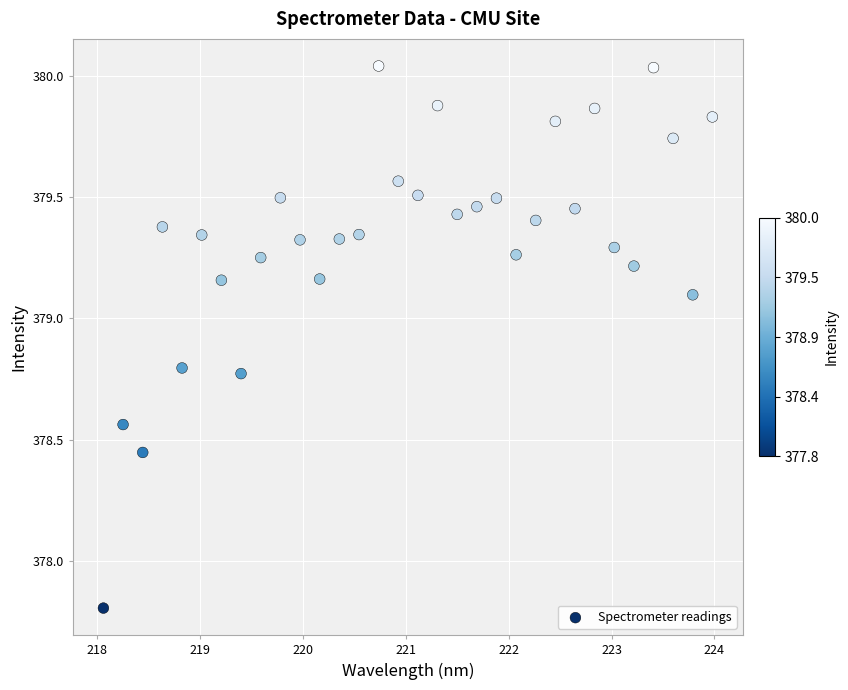

What Y value in the scatter plot is closest to 378?

377.8